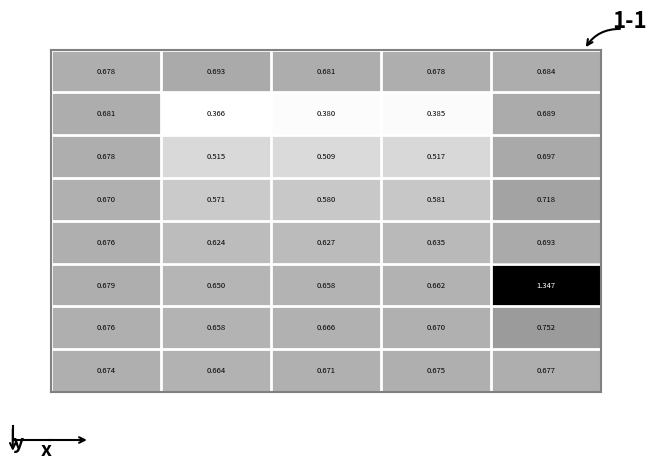

How many series are shown in this chart?

8